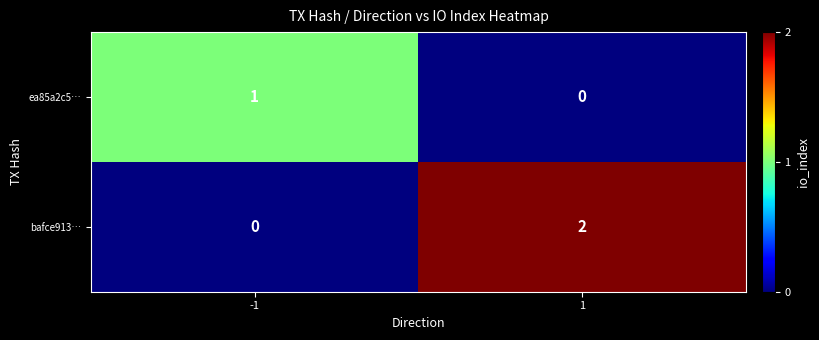

Which series has the largest range (max minus min)?

bafce913…